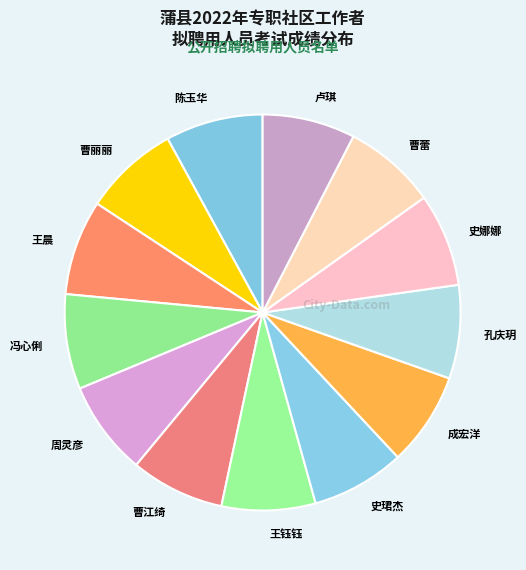

Is the sum of 王晨 and 成宏洋 greater than half?

No